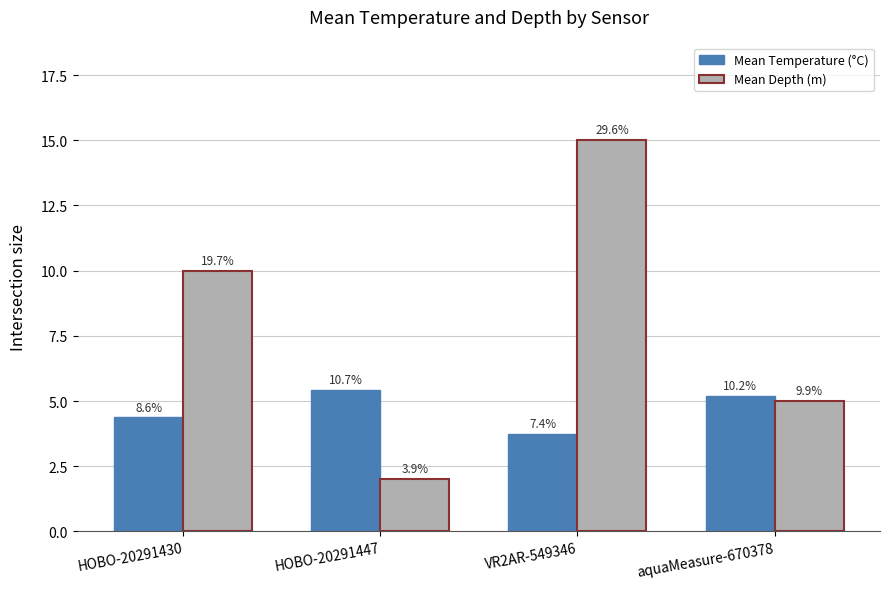

Reading left to right, what are all the values shown in this chart?

Mean Temperature (°C): HOBO-20291430=4.4	HOBO-20291447=5.4	VR2AR-549346=3.8	aquaMeasure-670378=5.2
Mean Depth (m): HOBO-20291430=10.0	HOBO-20291447=2.0	VR2AR-549346=15.0	aquaMeasure-670378=5.0